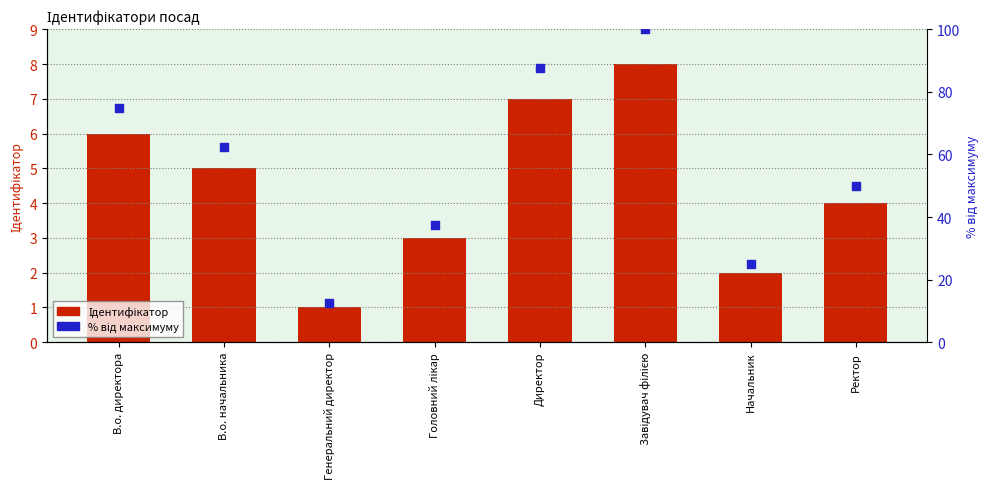

What is the total value across all series at В.о. начальника?

67.5